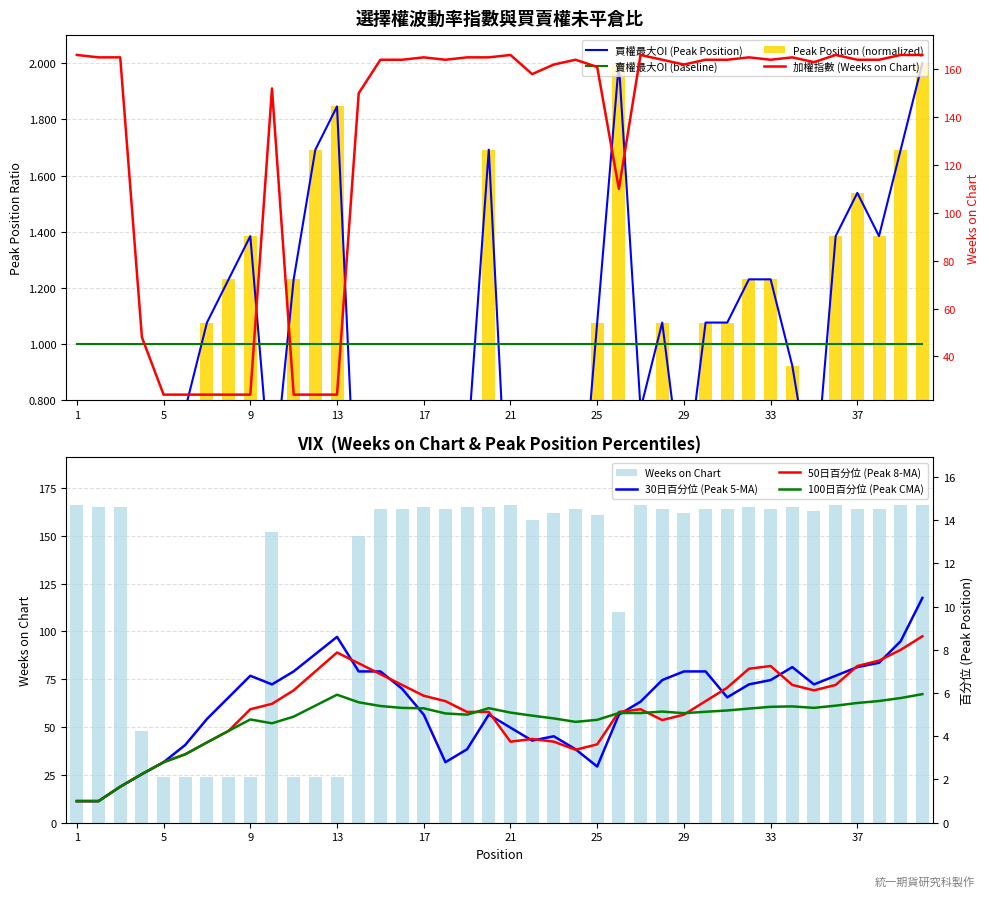

Which series has the widest spread of values?

Weeks on Chart